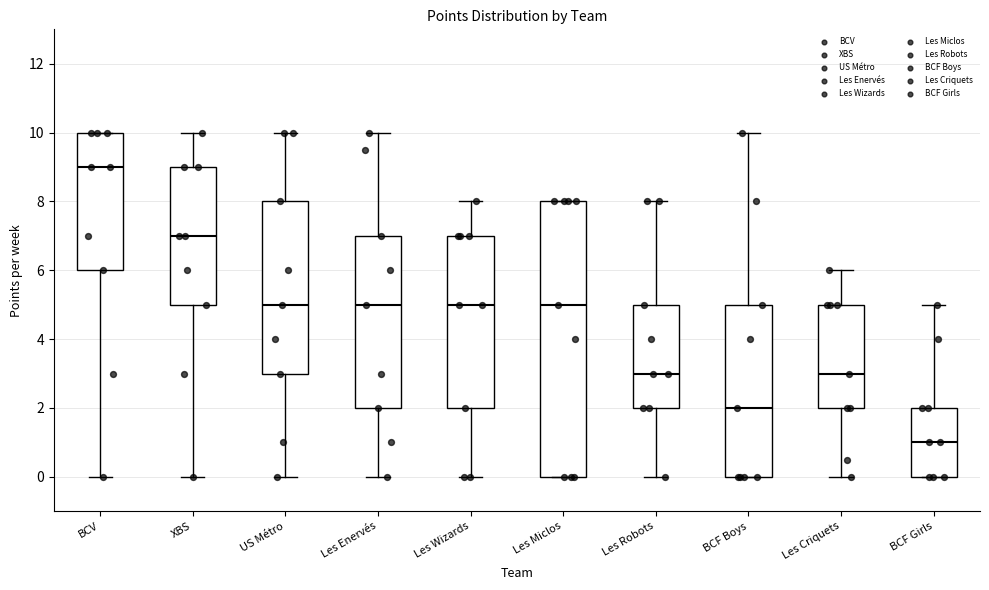

Reading left to right, transcribe this box plot: for each box, give where its median line is, the range the box spans, and where its two whiskers end, as read against the y-axis. The values are not printed on the chart, so give them approximately, as read against the axis.

BCV: median 9, box 6 to 10, whiskers 0 to 10
XBS: median 7, box 5 to 9, whiskers 0 to 10
US Métro: median 5, box 3 to 8, whiskers 0 to 10
Les Enervés: median 5, box 2 to 7, whiskers 0 to 10
Les Wizards: median 5, box 2 to 7, whiskers 0 to 8
Les Miclos: median 5, box 0 to 8, whiskers 0 to 8
Les Robots: median 3, box 2 to 5, whiskers 0 to 8
BCF Boys: median 2, box 0 to 5, whiskers 0 to 10
Les Criquets: median 3, box 2 to 5, whiskers 0 to 6
BCF Girls: median 1, box 0 to 2, whiskers 0 to 5